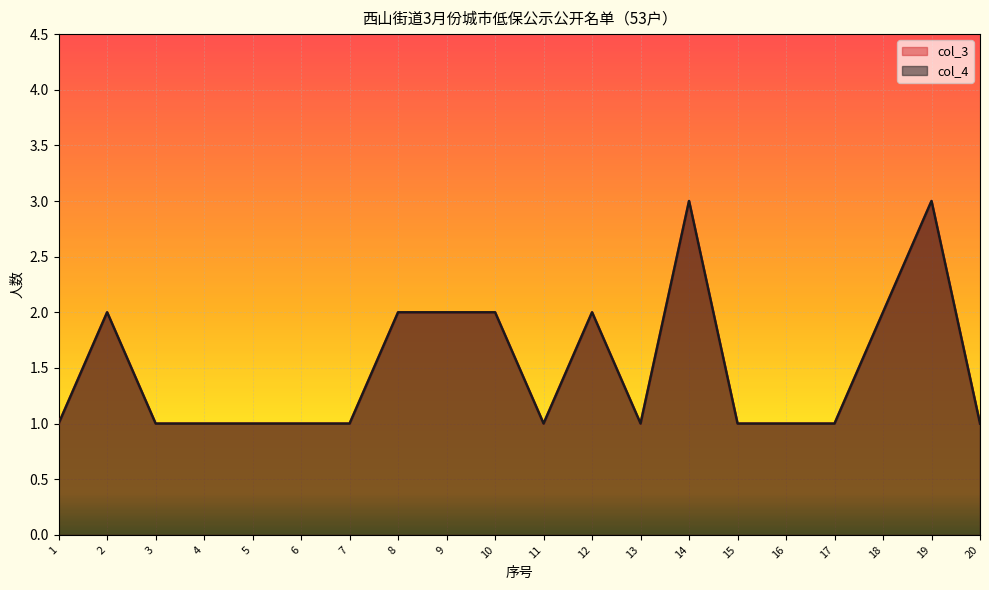

At which category does col_3 line reach its first local peak?

2